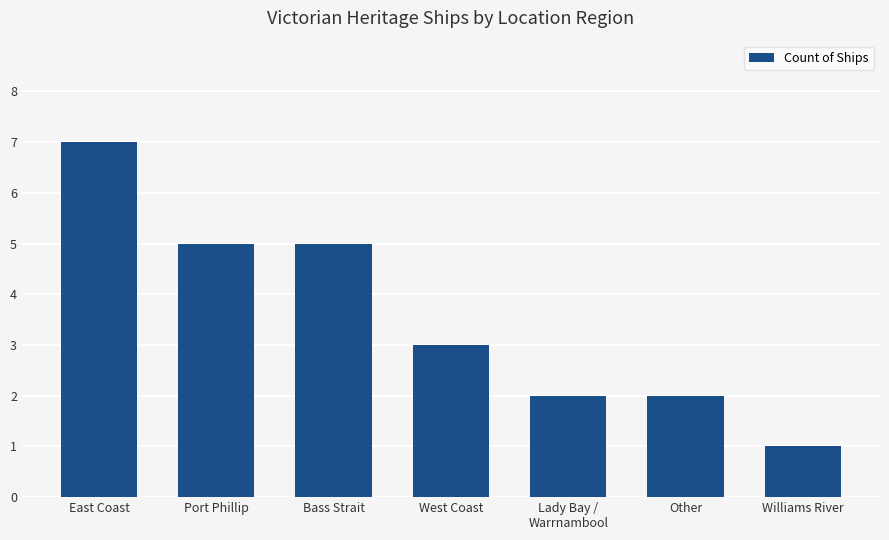

What is the change in value from East Coast to Other?

-5